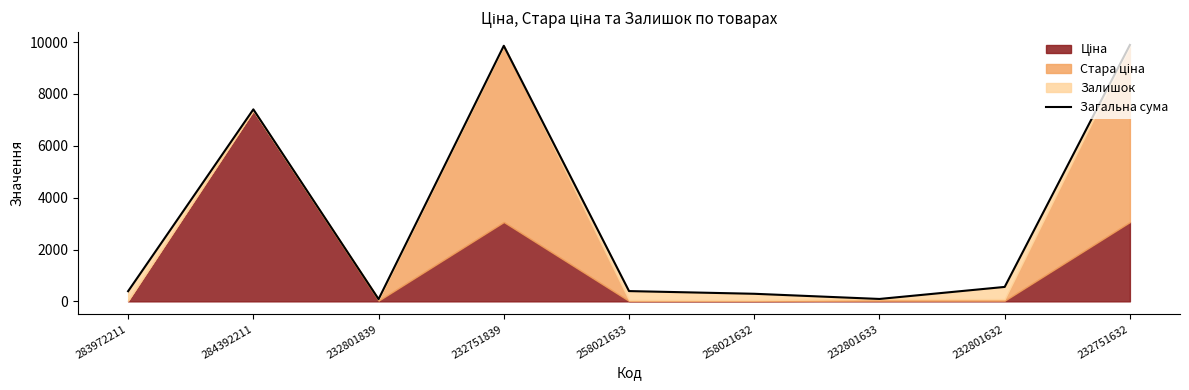

What is the difference between the maximum and minimum values?

9804.8